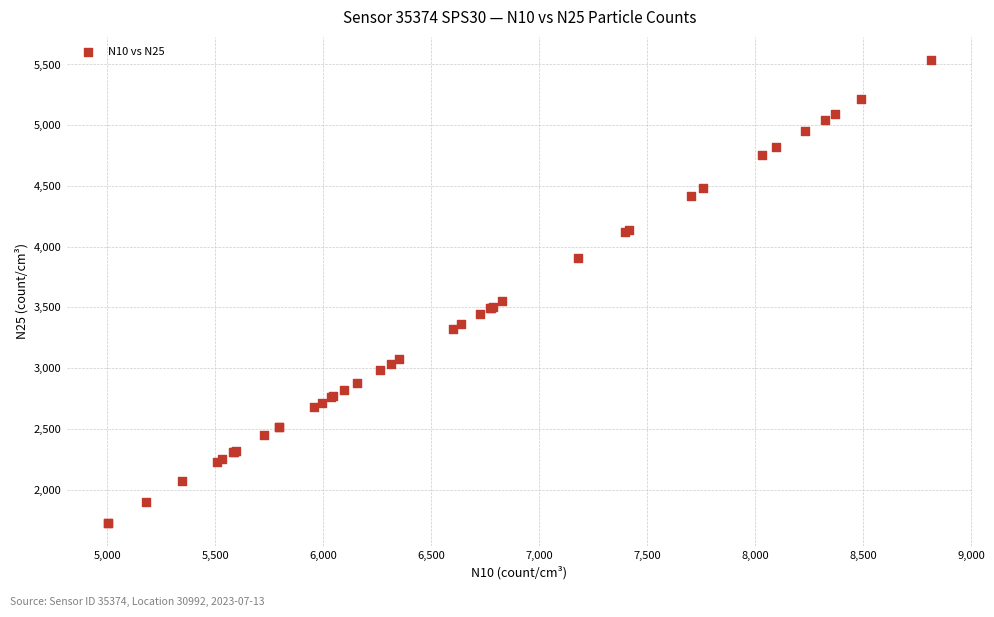

What Y value in the scatter plot is closest to 3631?

3551.0